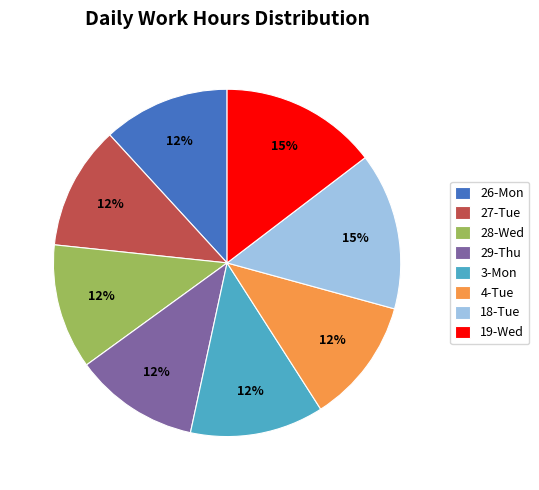

What is the ratio of the value at 26-Mon to the value at 27-Tue?

1.0